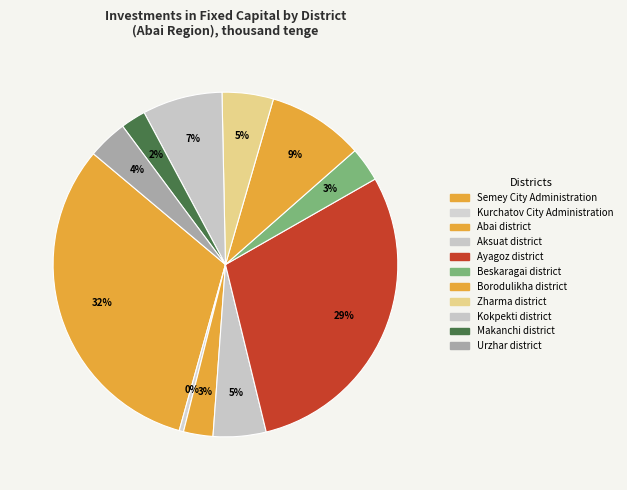

Count the number of slices in the pie.

11